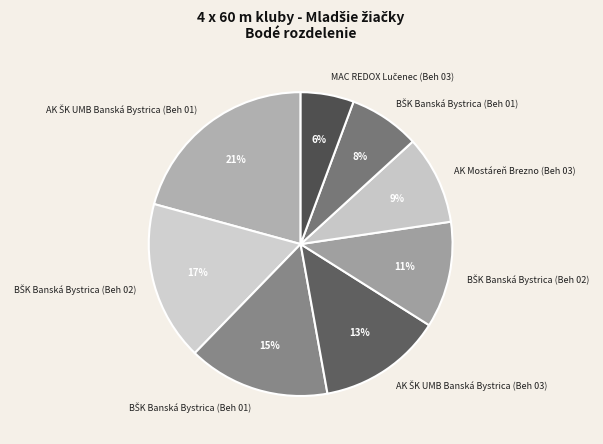

How many slices are in this pie chart?

8